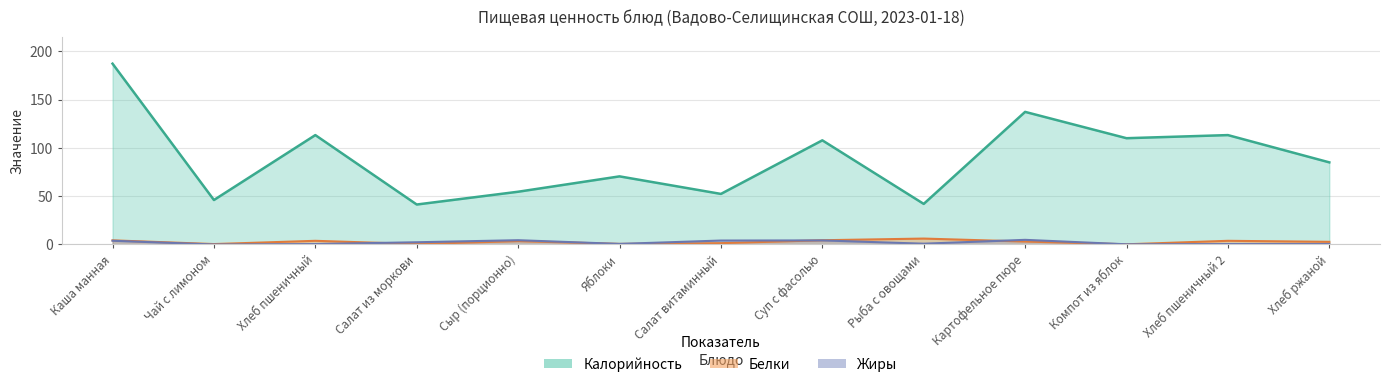

True or false: Калорийность and Жиры cross at least once.

False